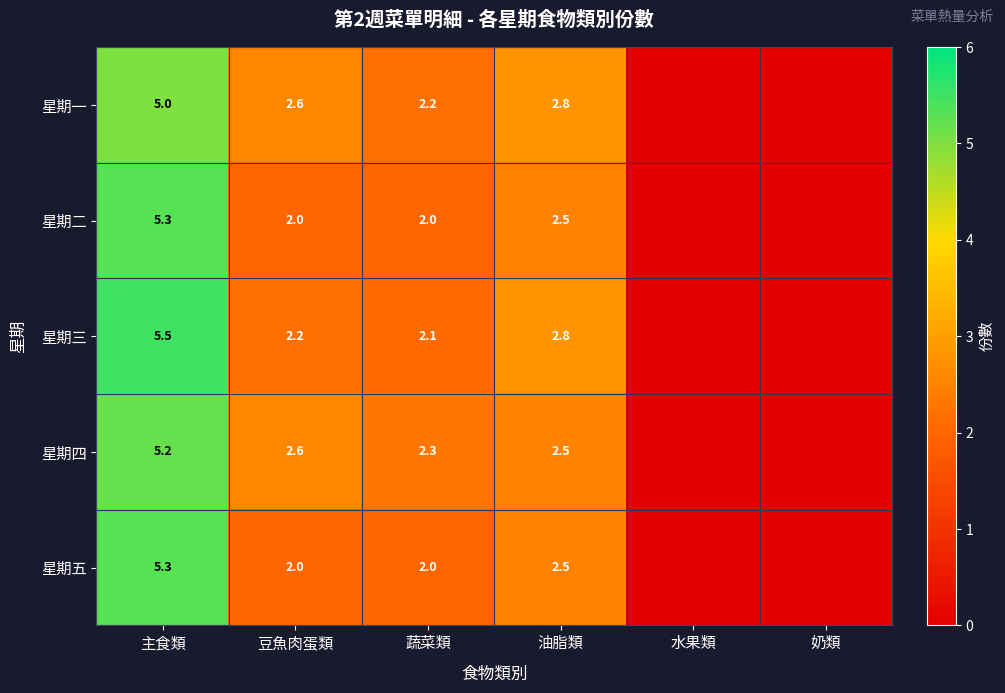

The 星期四 series shows 0.7 at 蔬菜類. True or false?

False